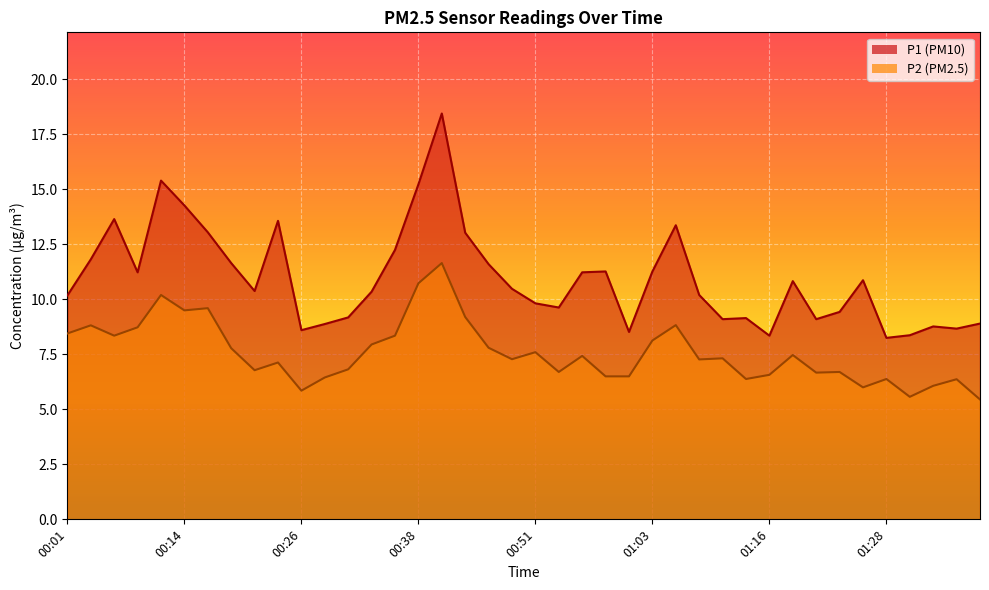

How many data points in P2 are above 7?

23